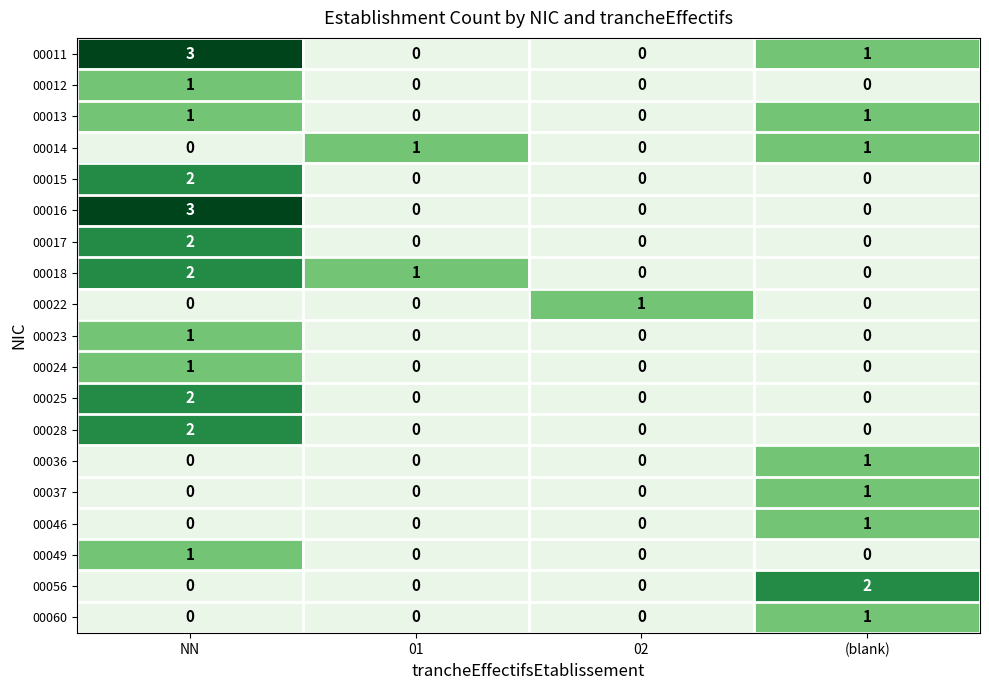

Which series has the largest total across all categories?

00011